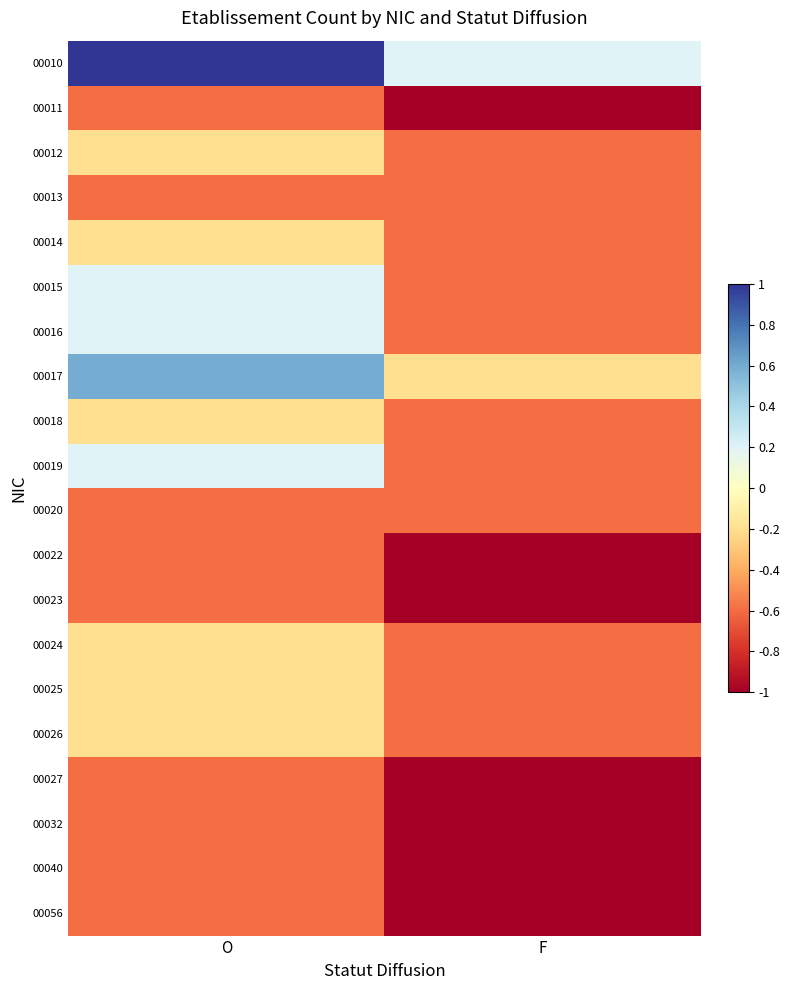

What is the total value across all series at F?

-13.6